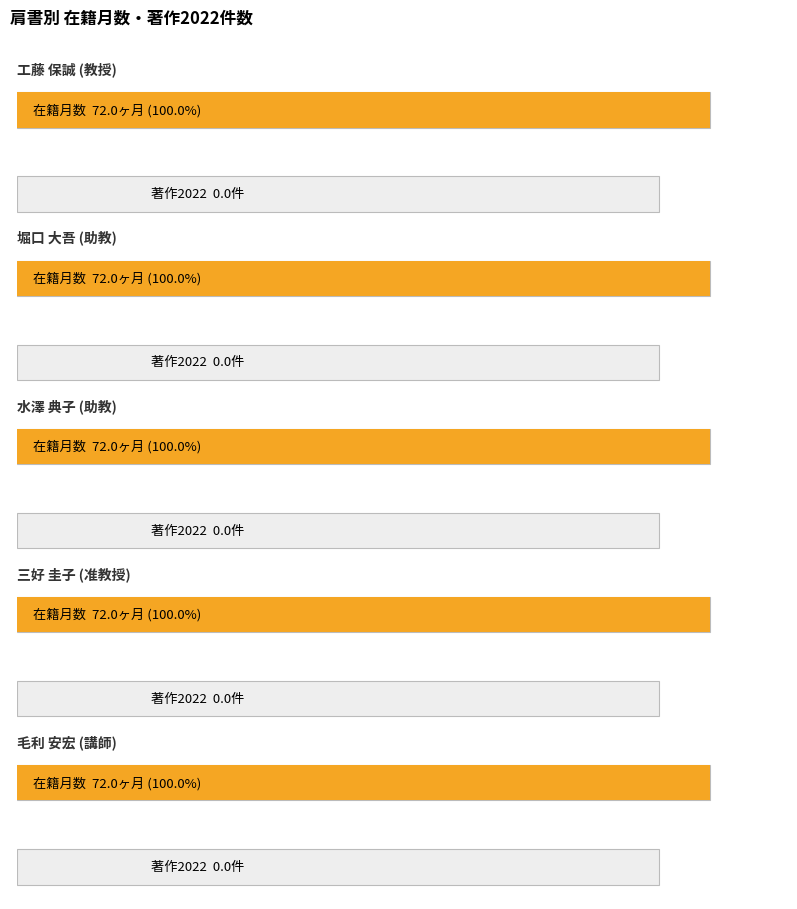

What is the lowest value of the 在籍月数 series?

72